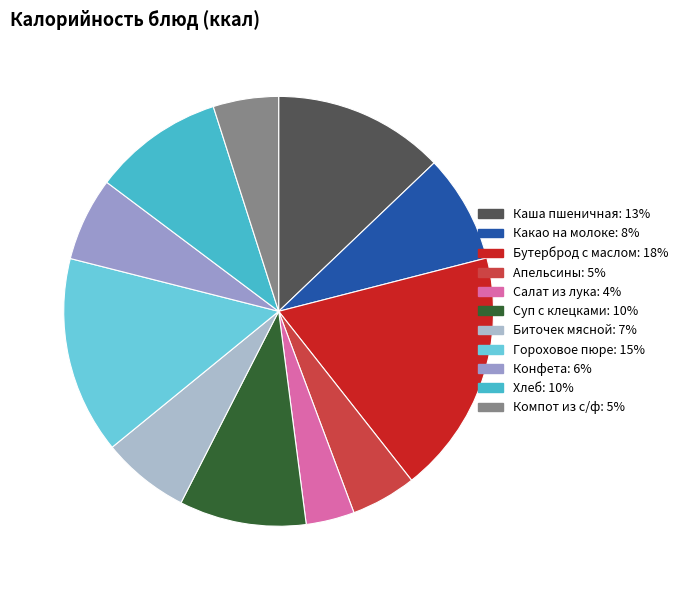

Count the number of slices in the pie.

11